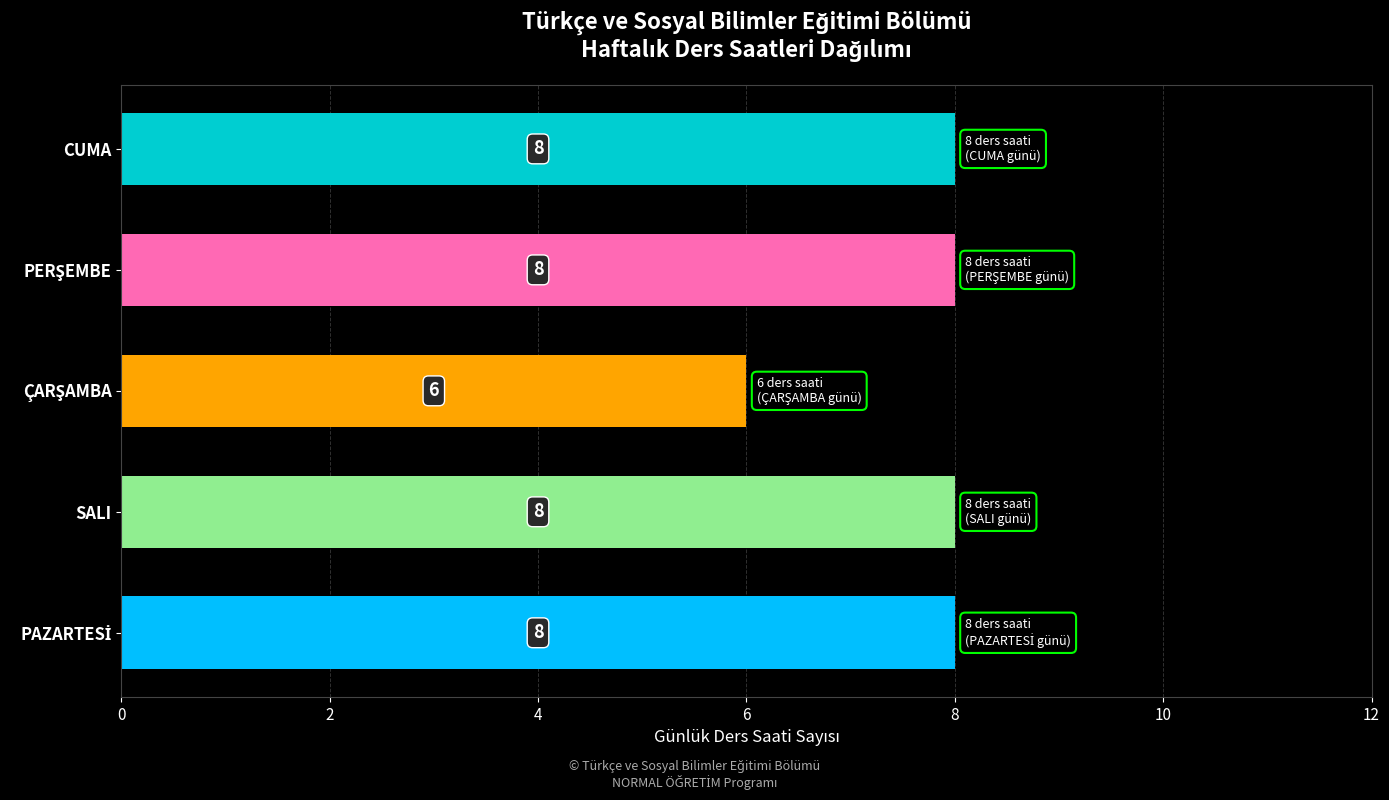

What is the difference between the second highest and minimum values?

2